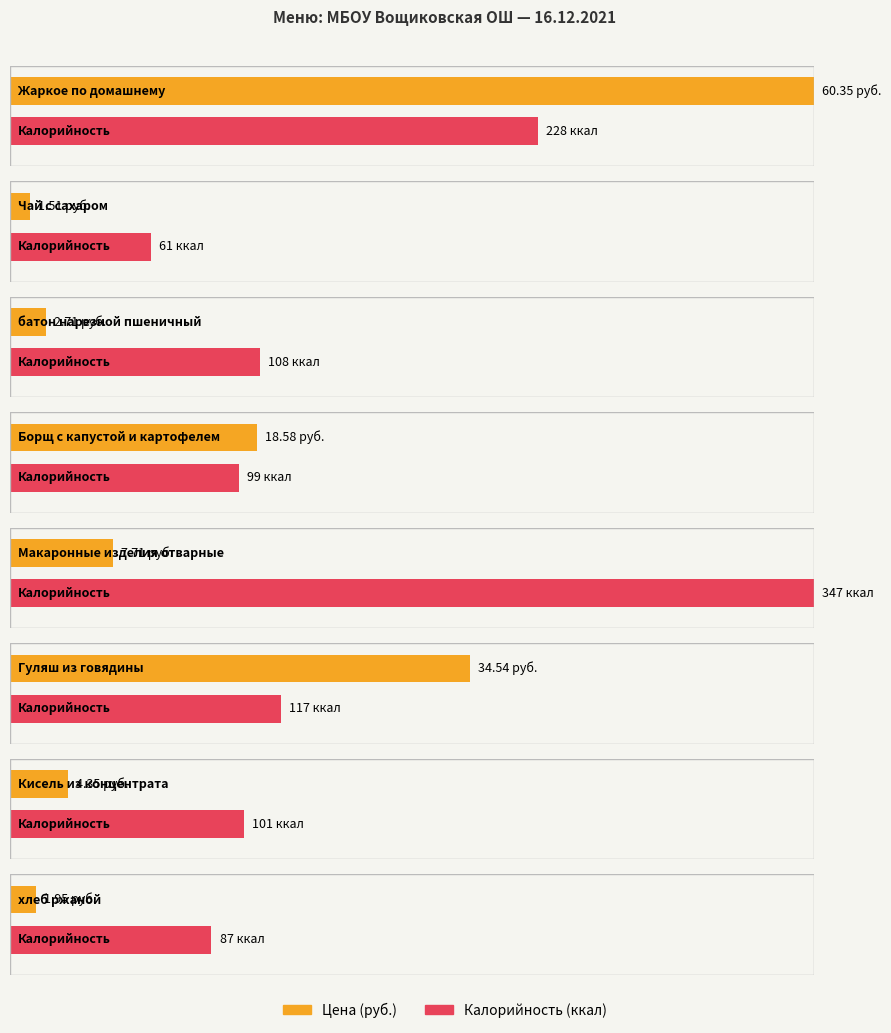

Which series has the largest range (max minus min)?

Калорийность